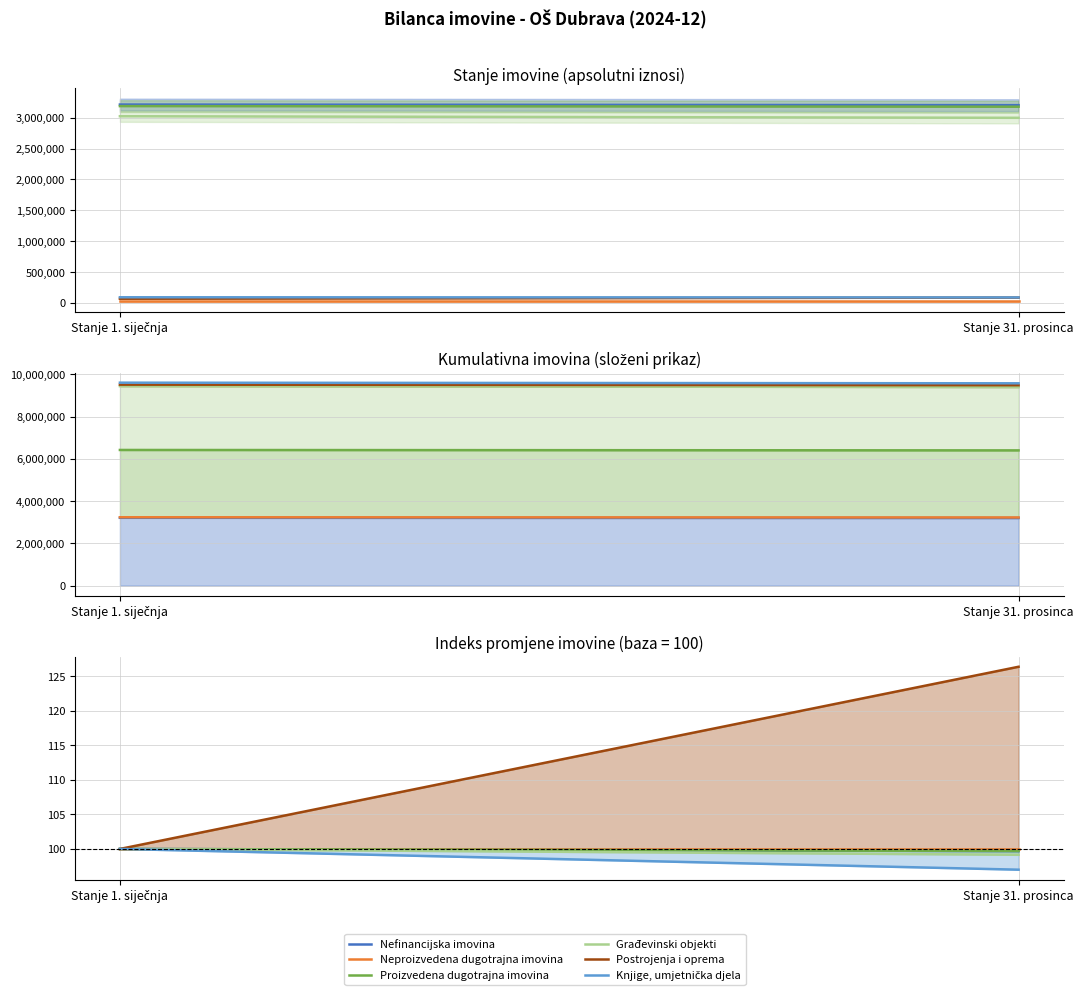

What is the label of the 2nd point from the left?

Stanje 31. prosinca